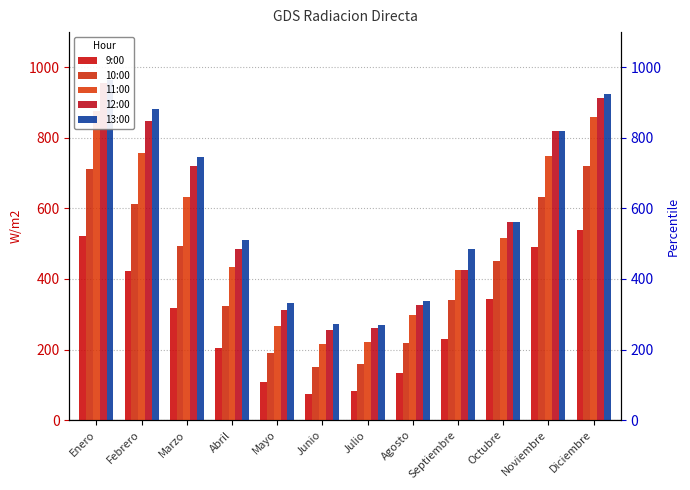

Is it true that 12:00 equals 431.2 at Agosto?

False